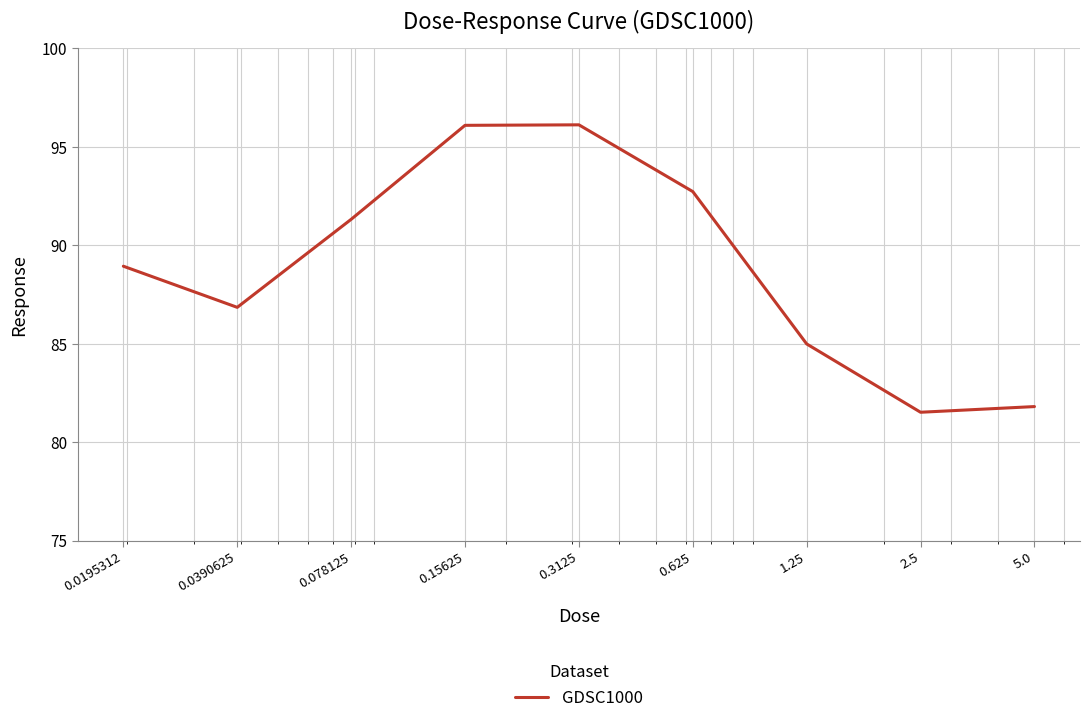

Is this an area chart (filled region under the line)?

No